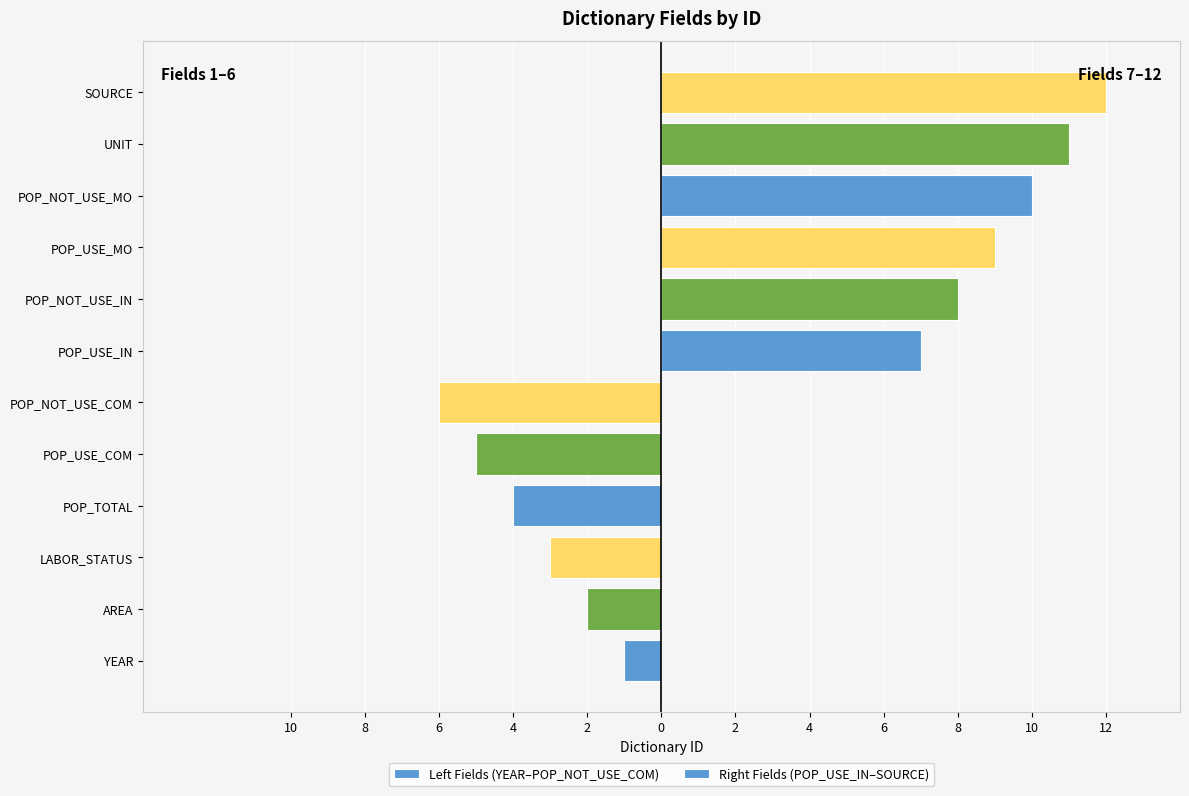

What is the difference between the second highest and second lowest values in the Right Fields (POP_USE_IN–SOURCE) series?

3